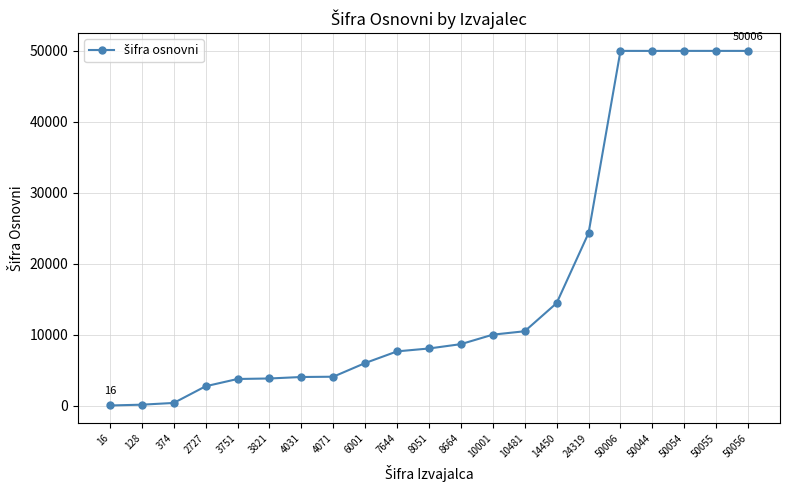

What is the difference between the second highest and minimum values?

49990